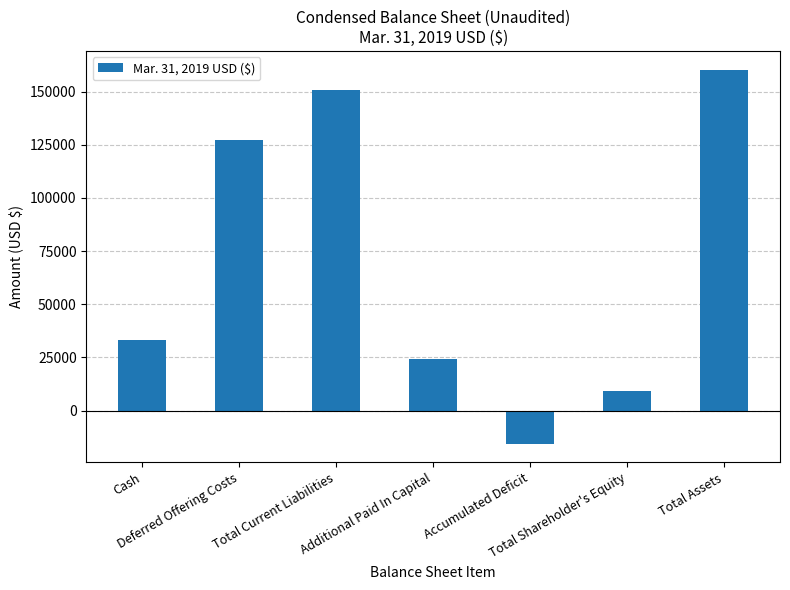

How many values are above zero?

6